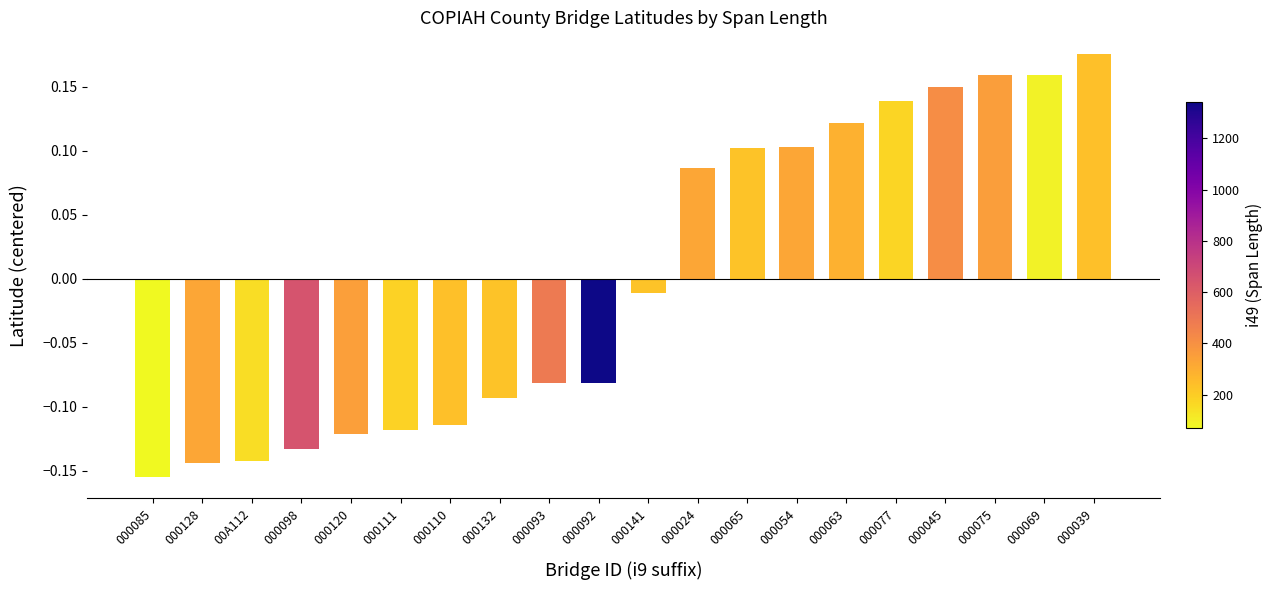

What is the difference between the maximum and minimum values?

0.3